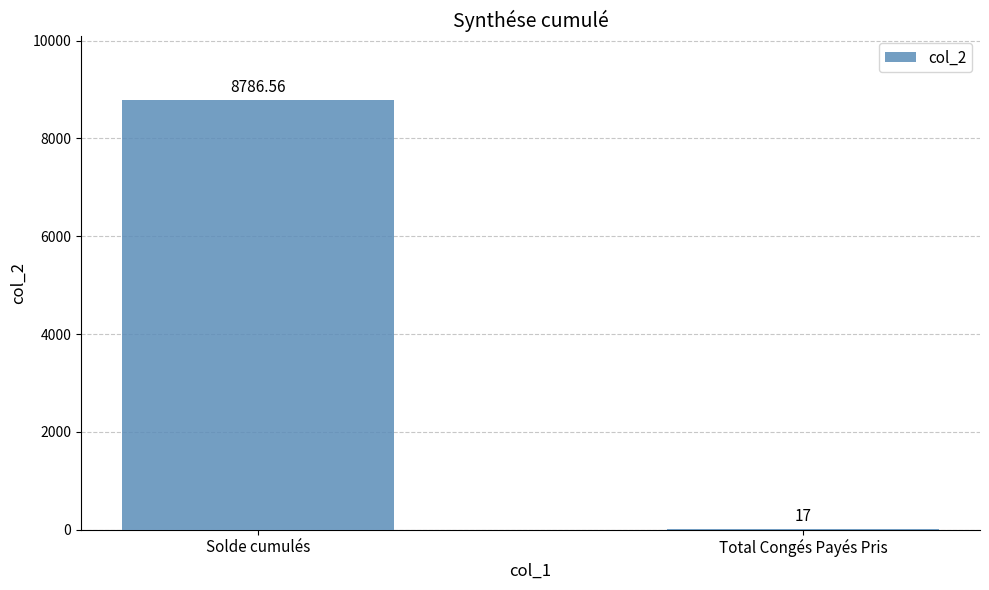

What is the difference between the values at Solde cumulés and Total Congés Payés Pris?

8769.6